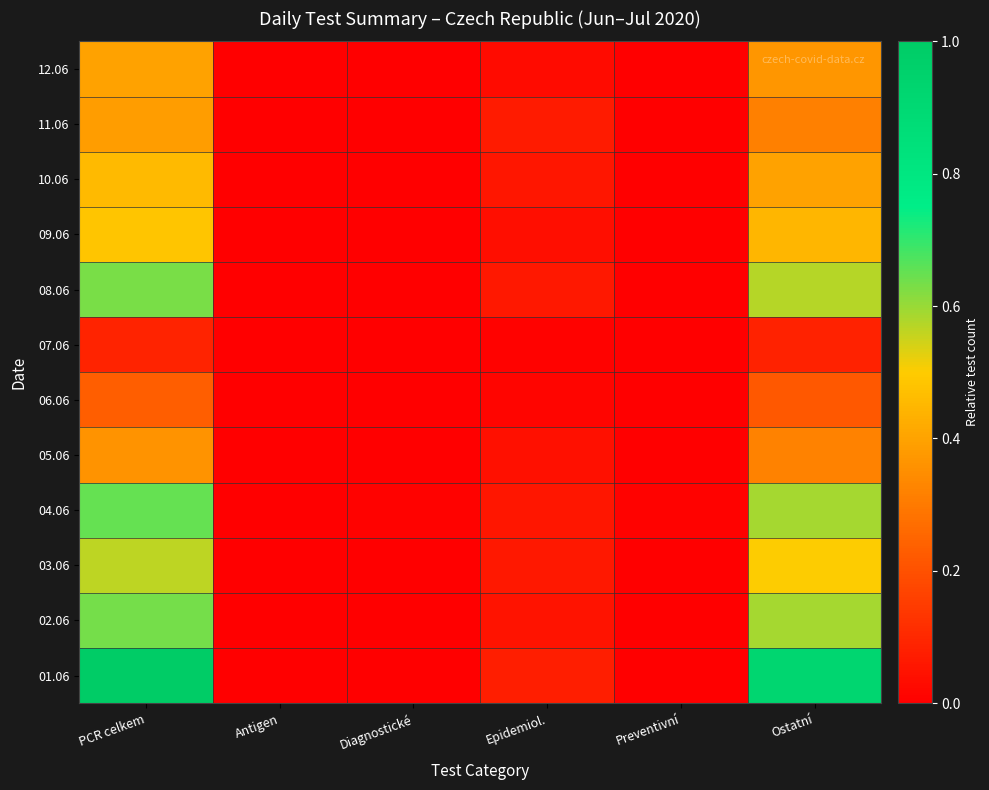

What is the maximum value shown in the chart?

1.0